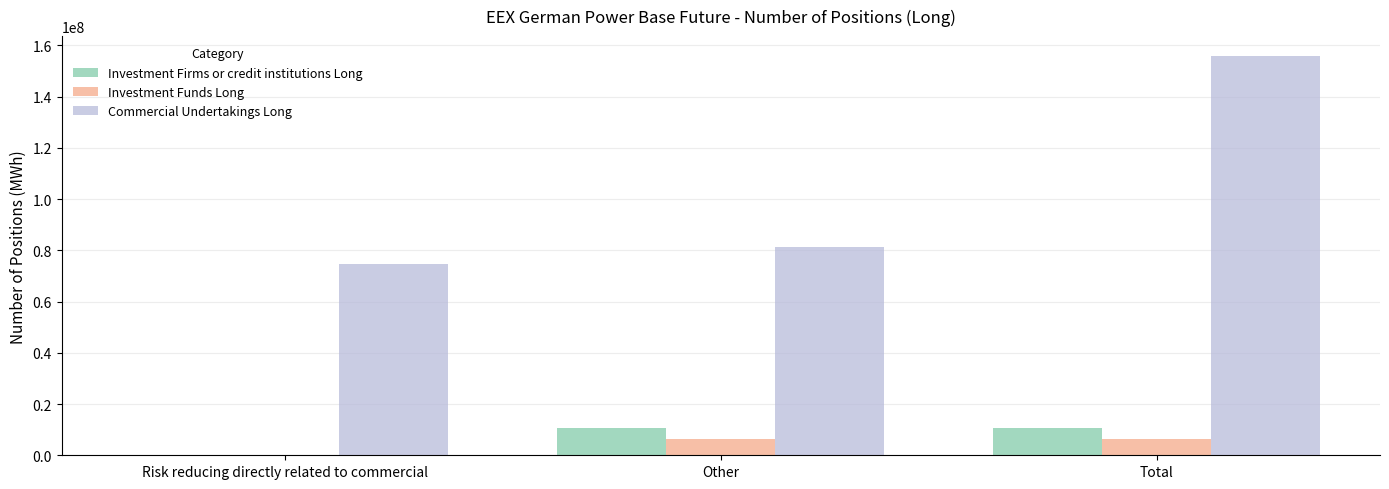

Count the number of data series in this chart.

3